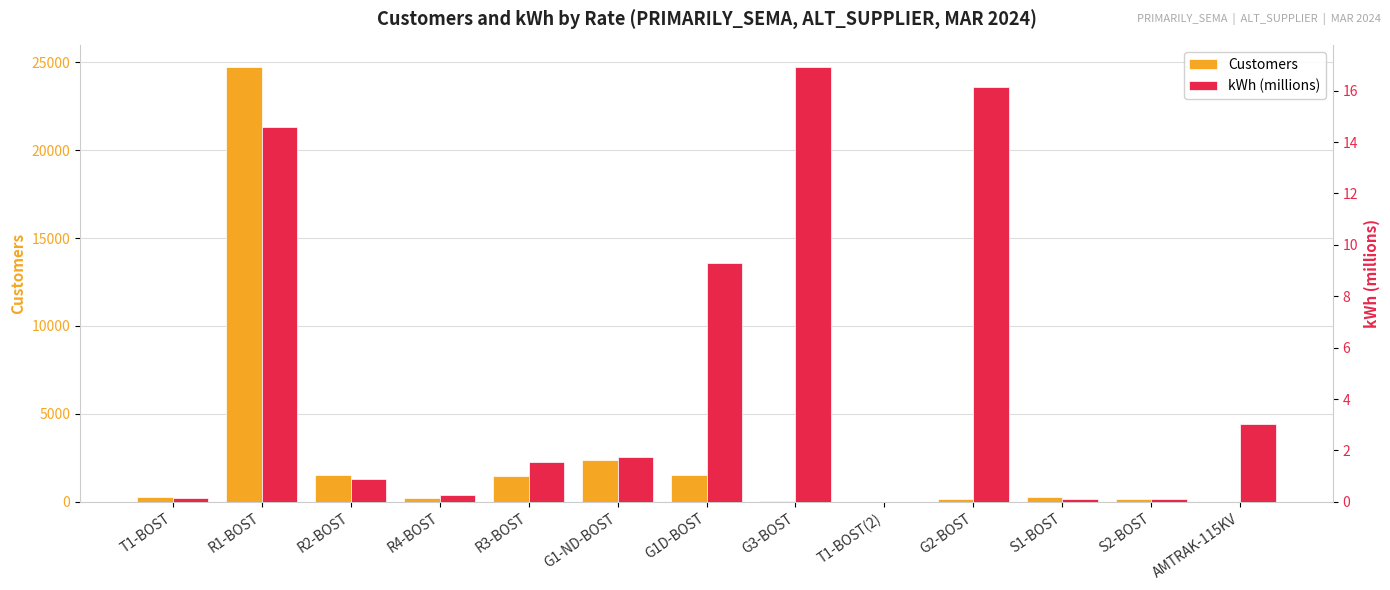

At how many categories does at least one series exceed 6674?

1